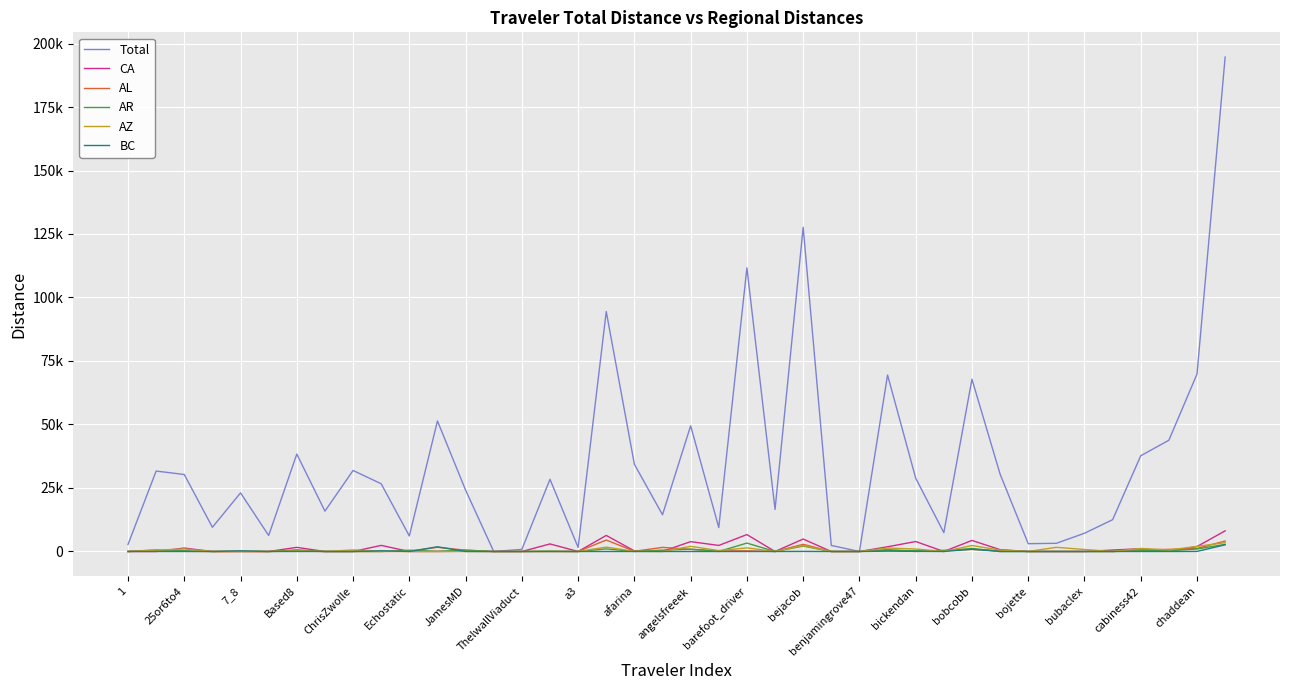

What are all the series names shown in the legend?

Total, CA, AL, AR, AZ, BC